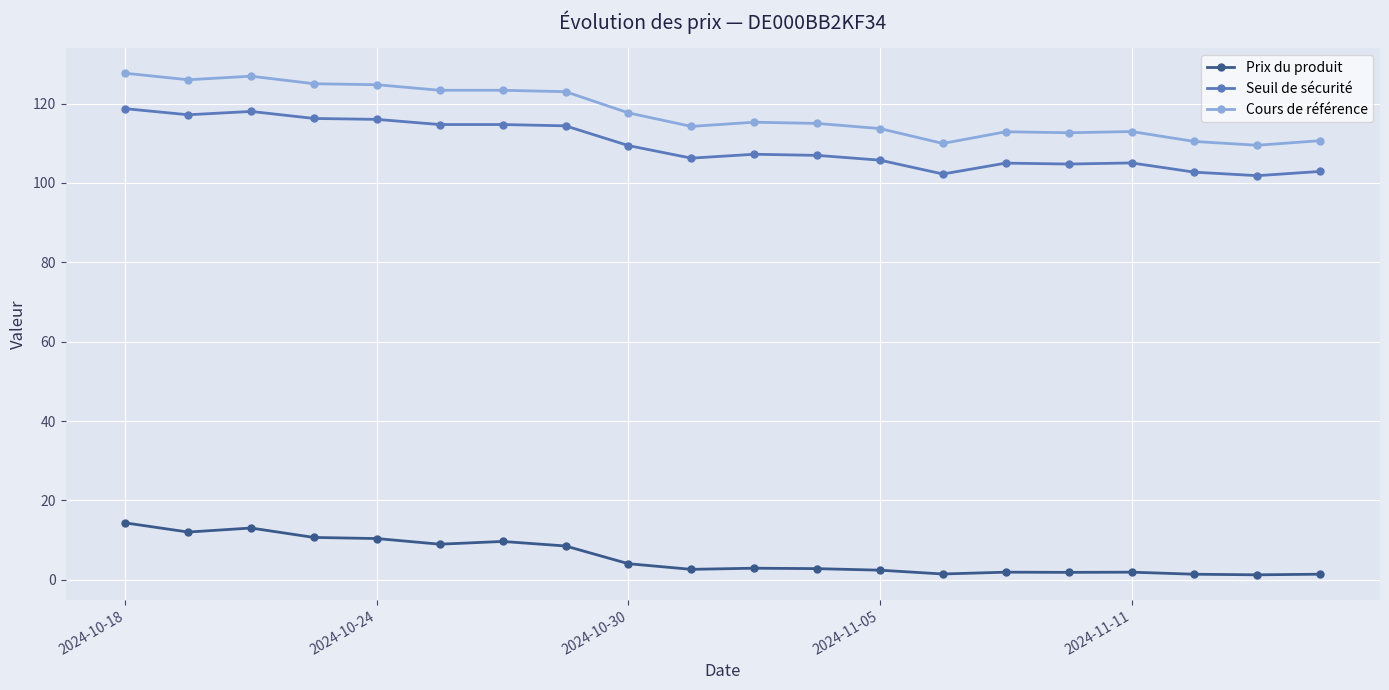

Rank the series by their maximum value, from lowest to highest.

Prix du produit, Seuil de sécurité, Cours de référence